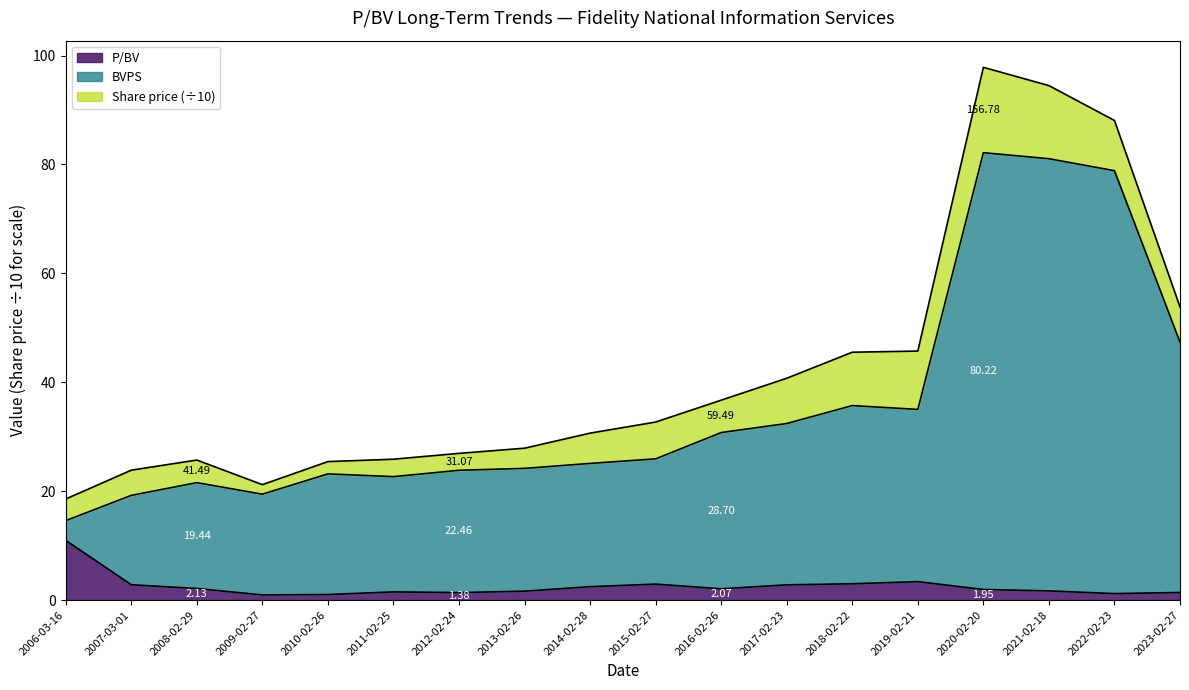

Rank the categories by BVPS value from highest to lowest.

2020-02-20, 2021-02-18, 2022-02-23, 2023-02-27, 2018-02-22, 2019-02-21, 2017-02-23, 2016-02-26, 2015-02-27, 2014-02-28, 2013-02-26, 2012-02-24, 2010-02-26, 2011-02-25, 2008-02-29, 2009-02-27, 2007-03-01, 2006-03-16